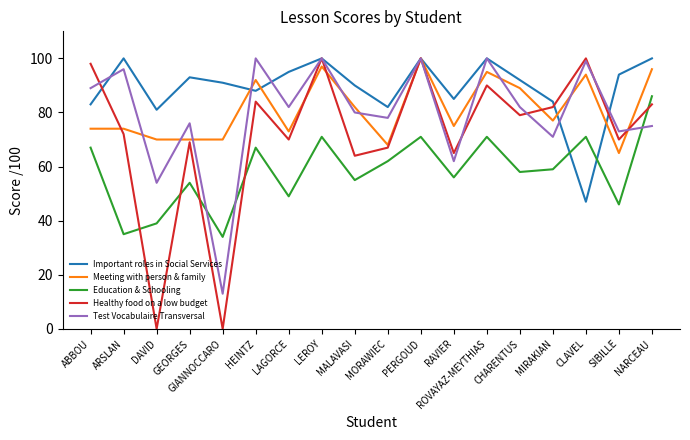

True or false: Education & Schooling and Healthy food on a low budget cross at least once.

True